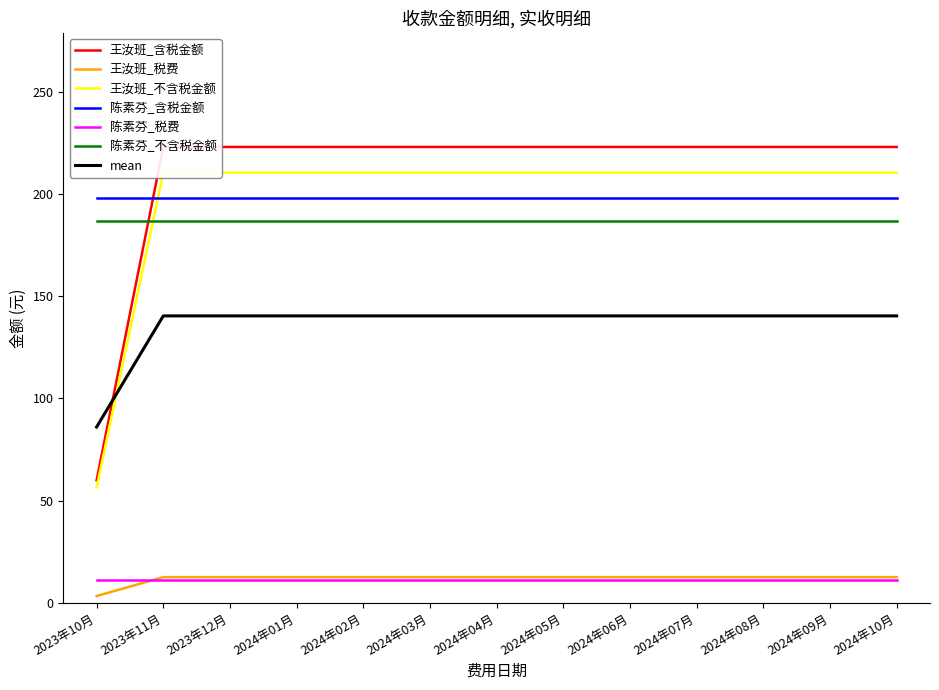

What is the total value across all series at 2024年09月?

446.0